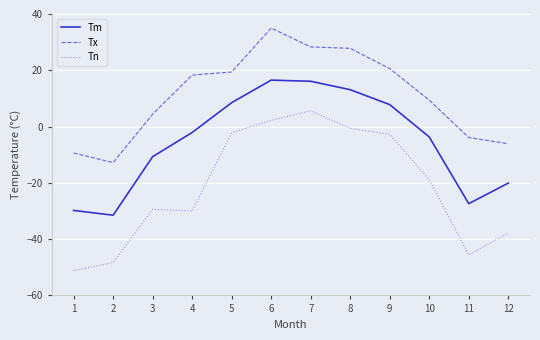

What is the greatest value displayed?

35.0